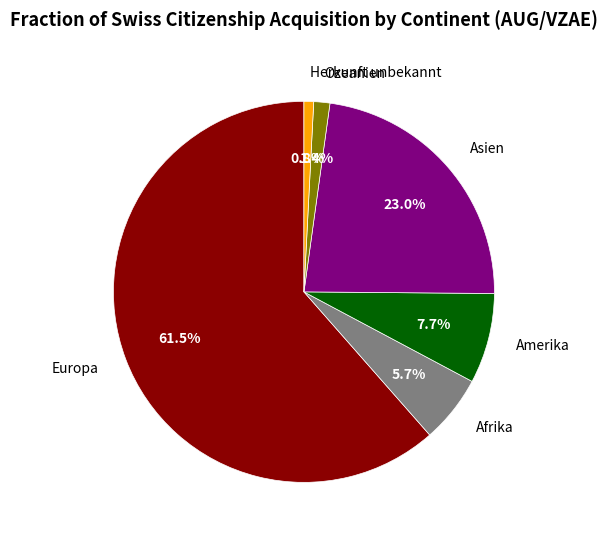

What percentage is the Afrika slice, to the nearest percent?

6%